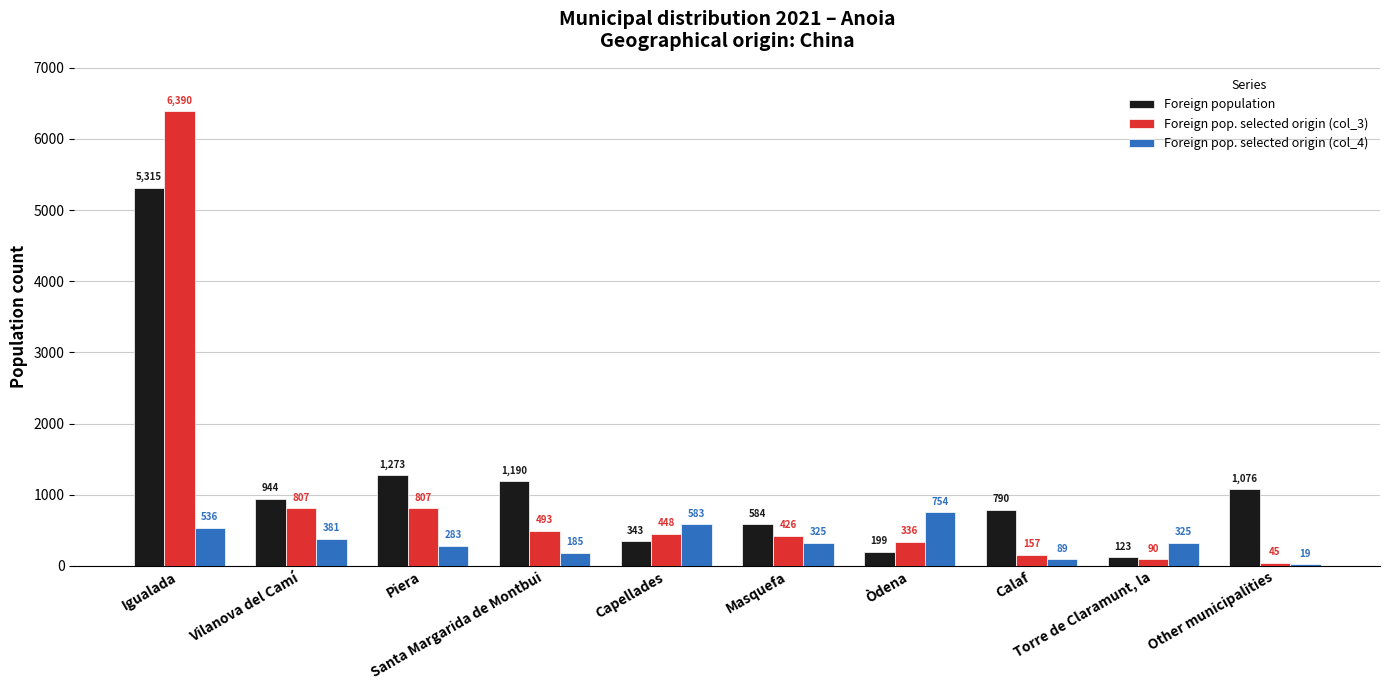

What is the highest value of the Foreign pop. selected origin (col_4) series?

754